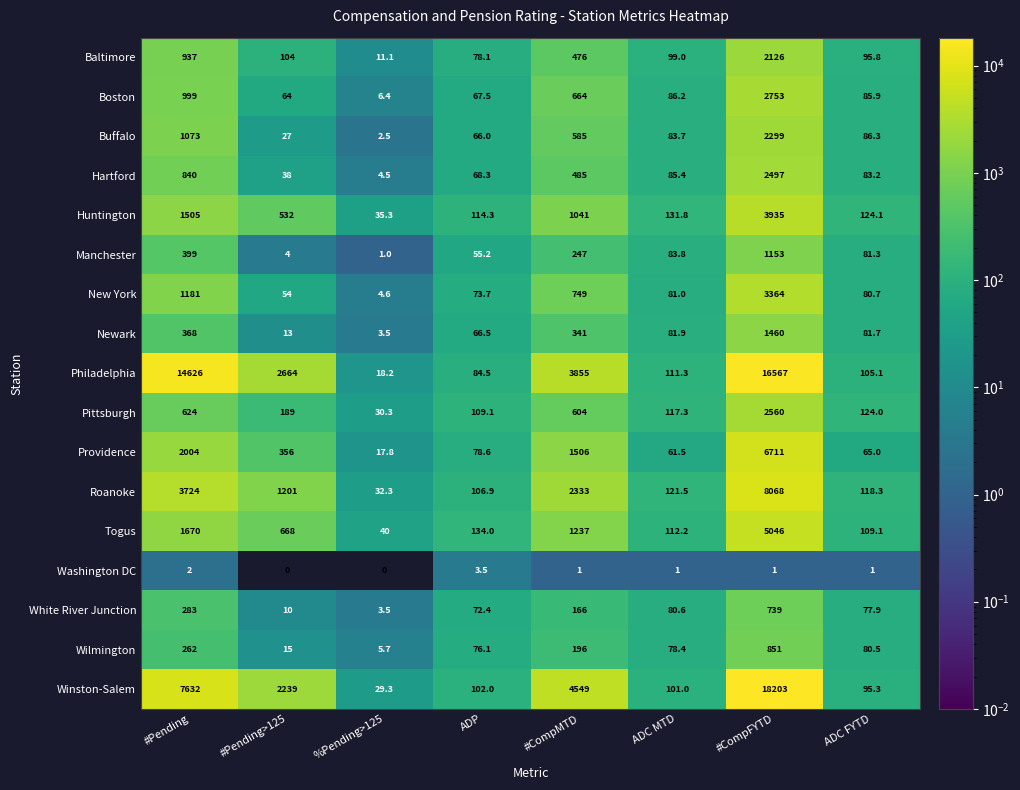

What is the spread (max minus min) of values at ADP?

130.5